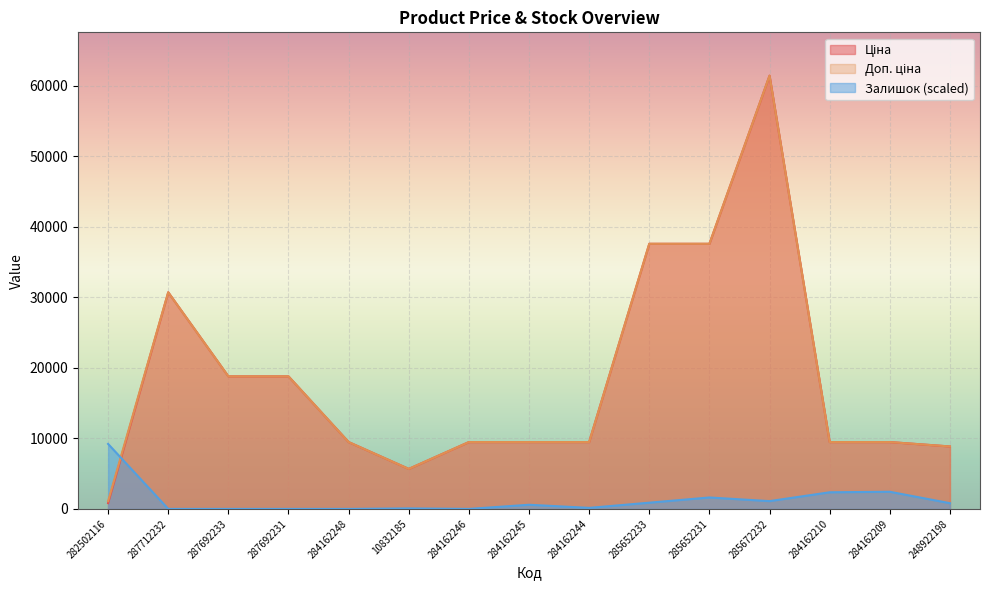

Does the chart display data point markers on the line(s)?

No